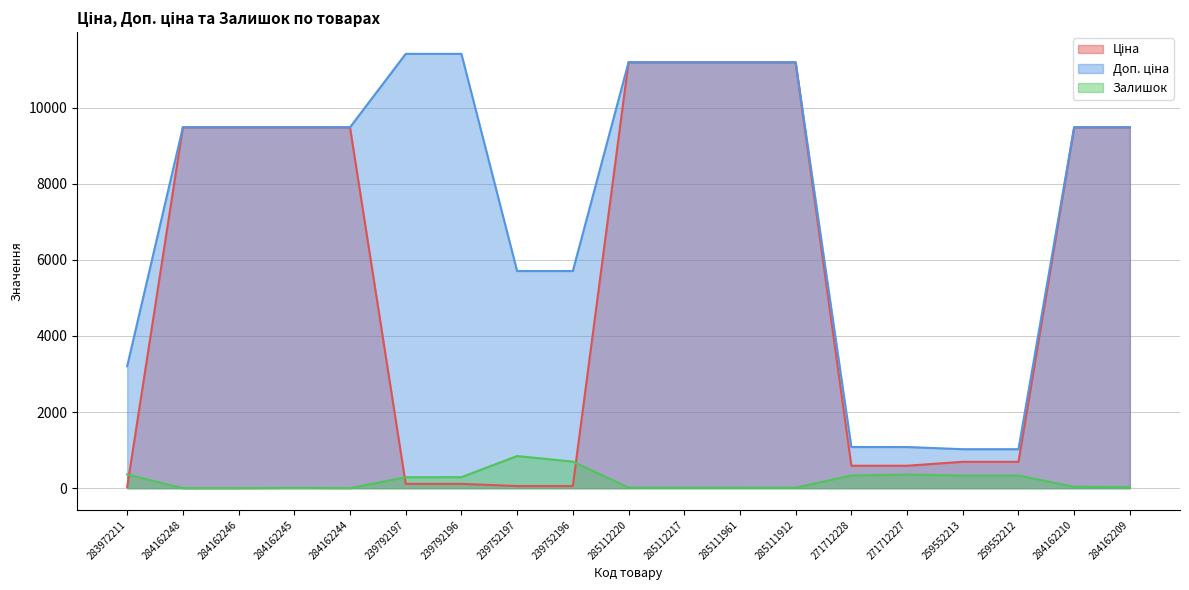

Is it true that Залишок equals 0.0 at 284162246?

True